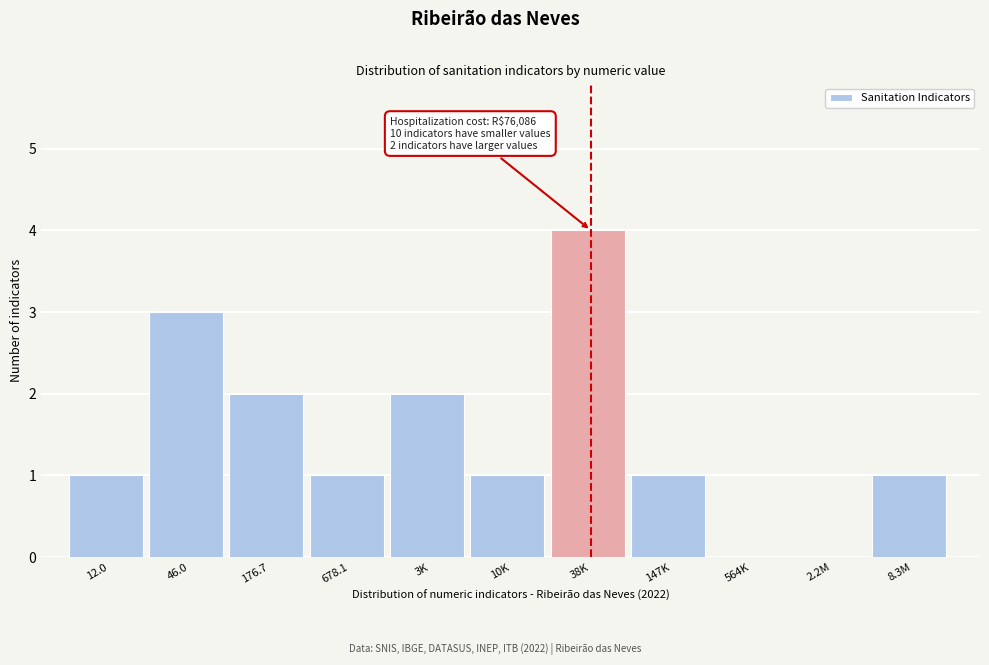

Reading left to right, extract all data points from this chart.

12.0=1	46.0=3	176.7=2	678.1=1	3K=2	10K=1	38K=4	147K=1	564K=0	2.2M=0	8.3M=1